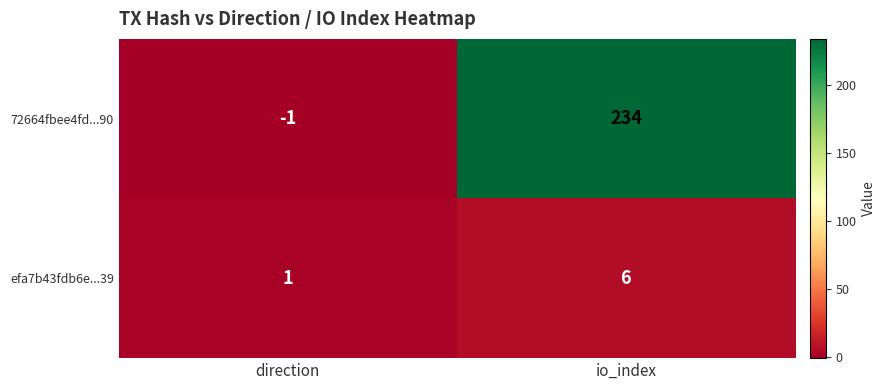

Reading left to right, transcribe all the data shown in this chart.

72664fbee4fd...90: -1	234
efa7b43fdb6e...39: 1	6